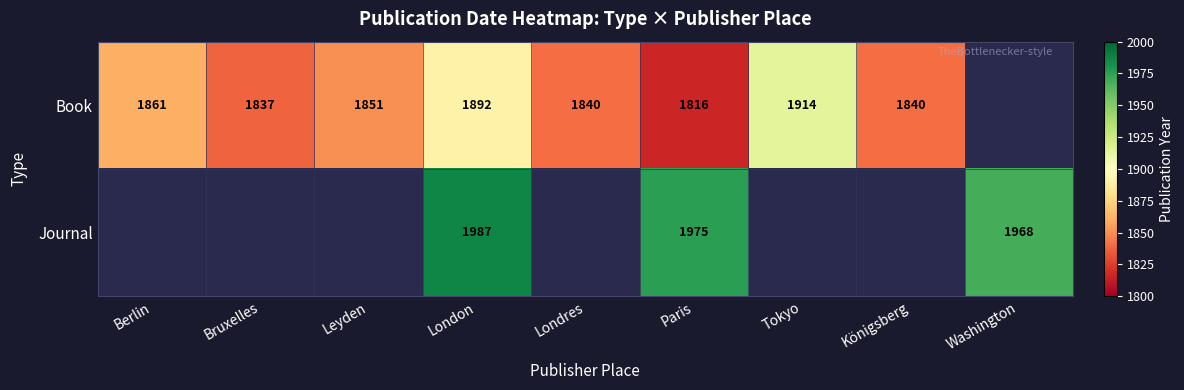

Which category has the lowest value across all series?

Paris